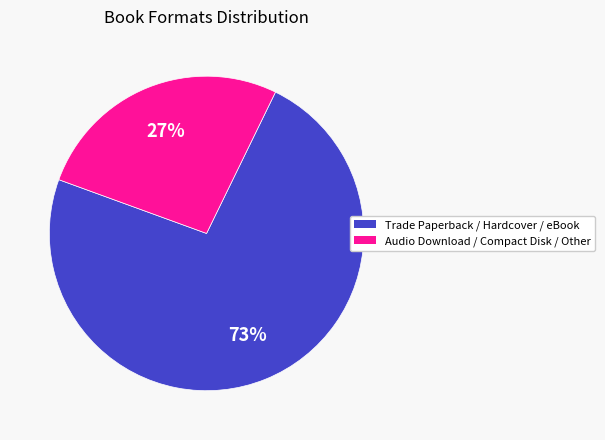

Which slice is the largest?

Trade Paperback / Hardcover / eBook